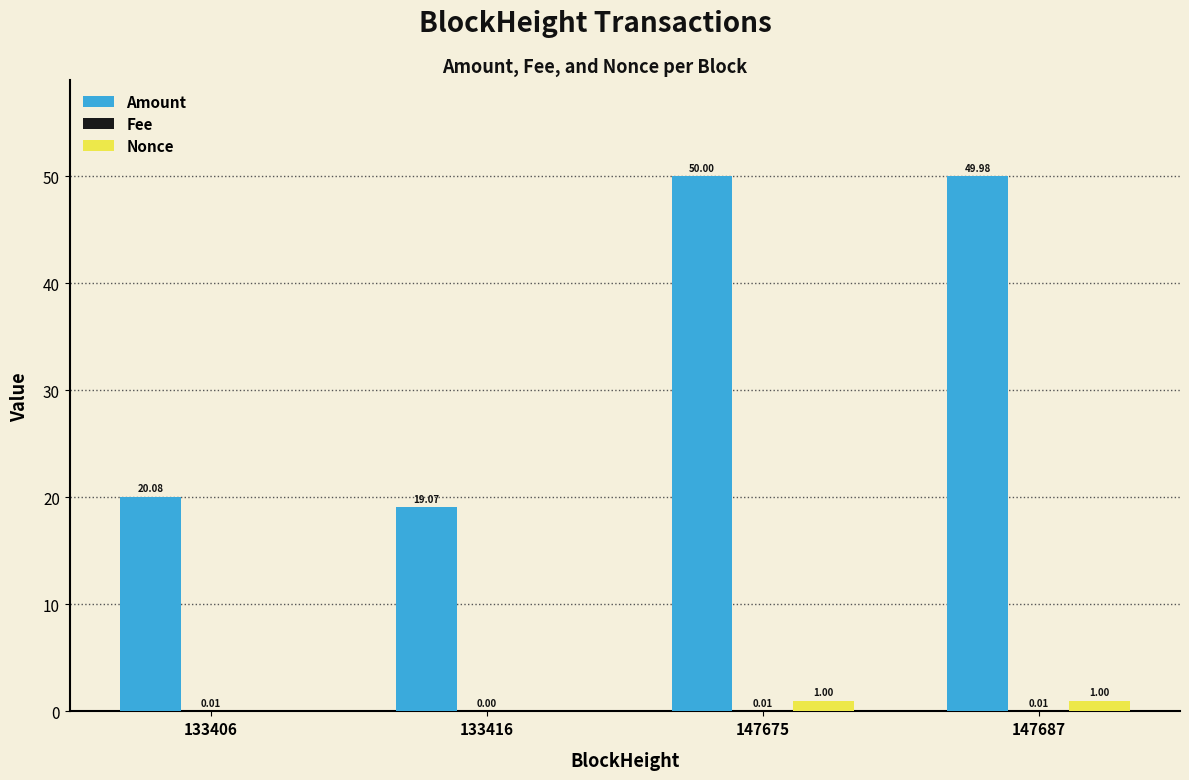

What is the maximum value for Nonce?

1.0